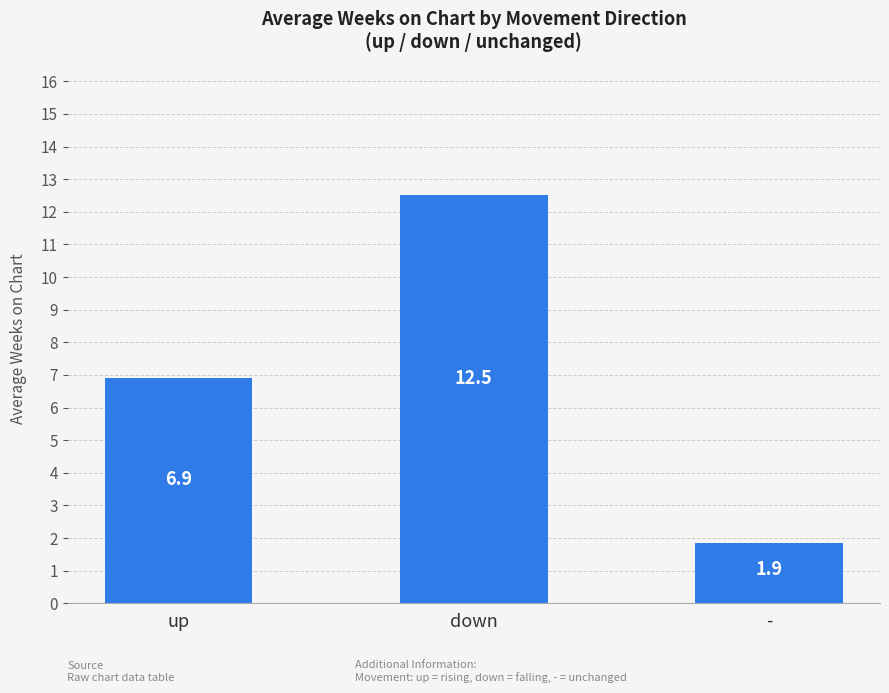

Rank the categories by value from highest to lowest.

down, up, -